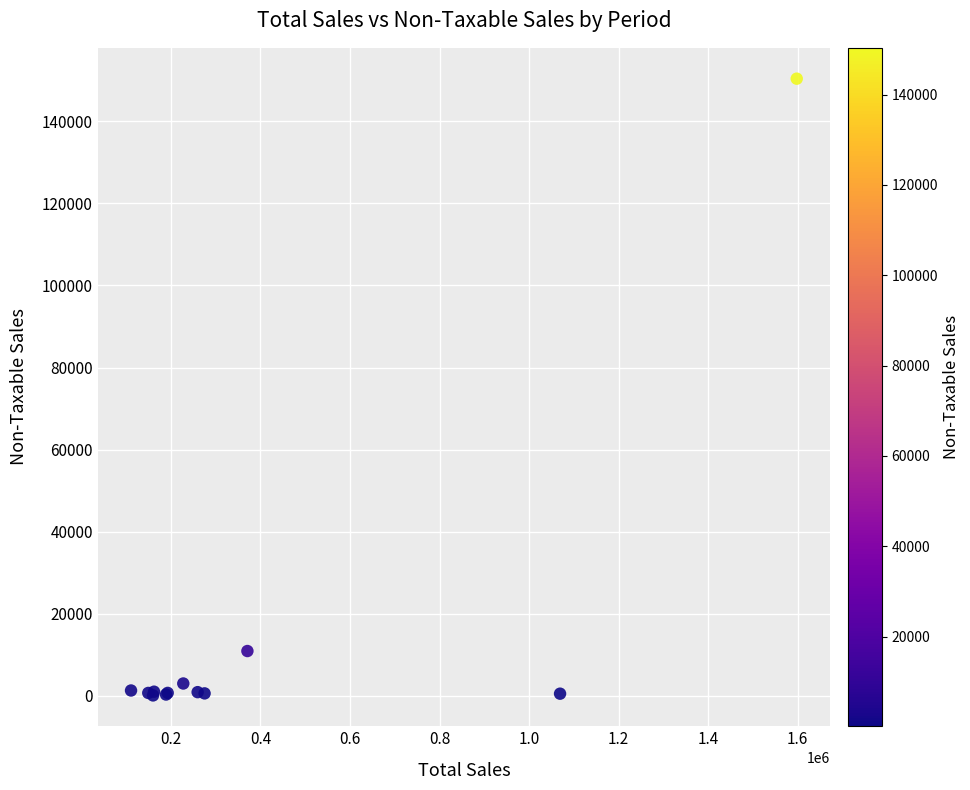

What Y value in the scatter plot is closest to 75247?

10945.7